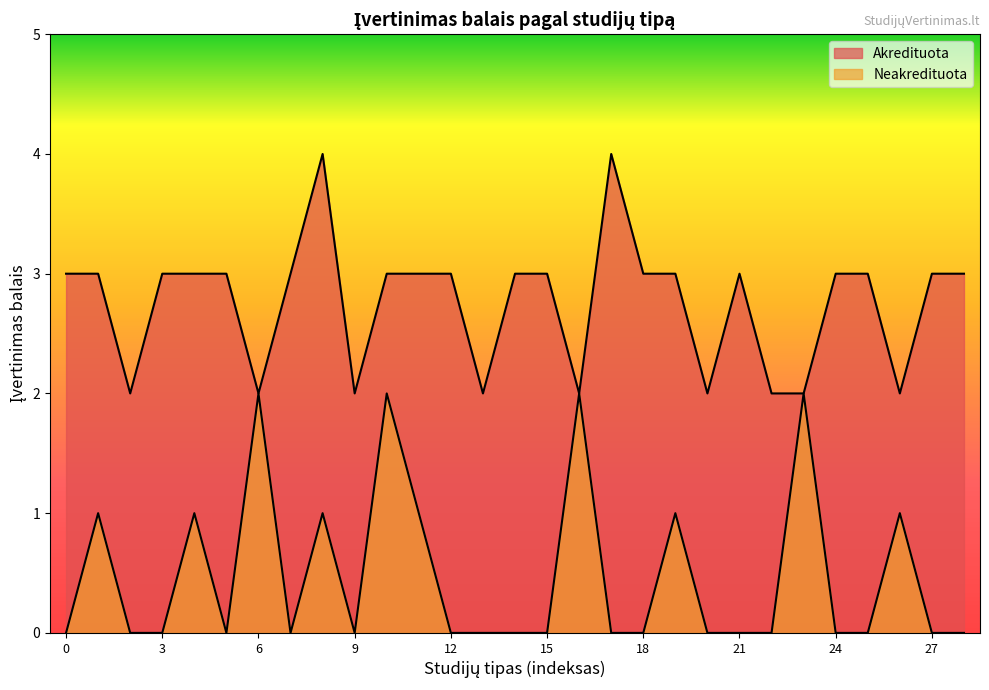

How many data points in Akredituota are less than 3?

9